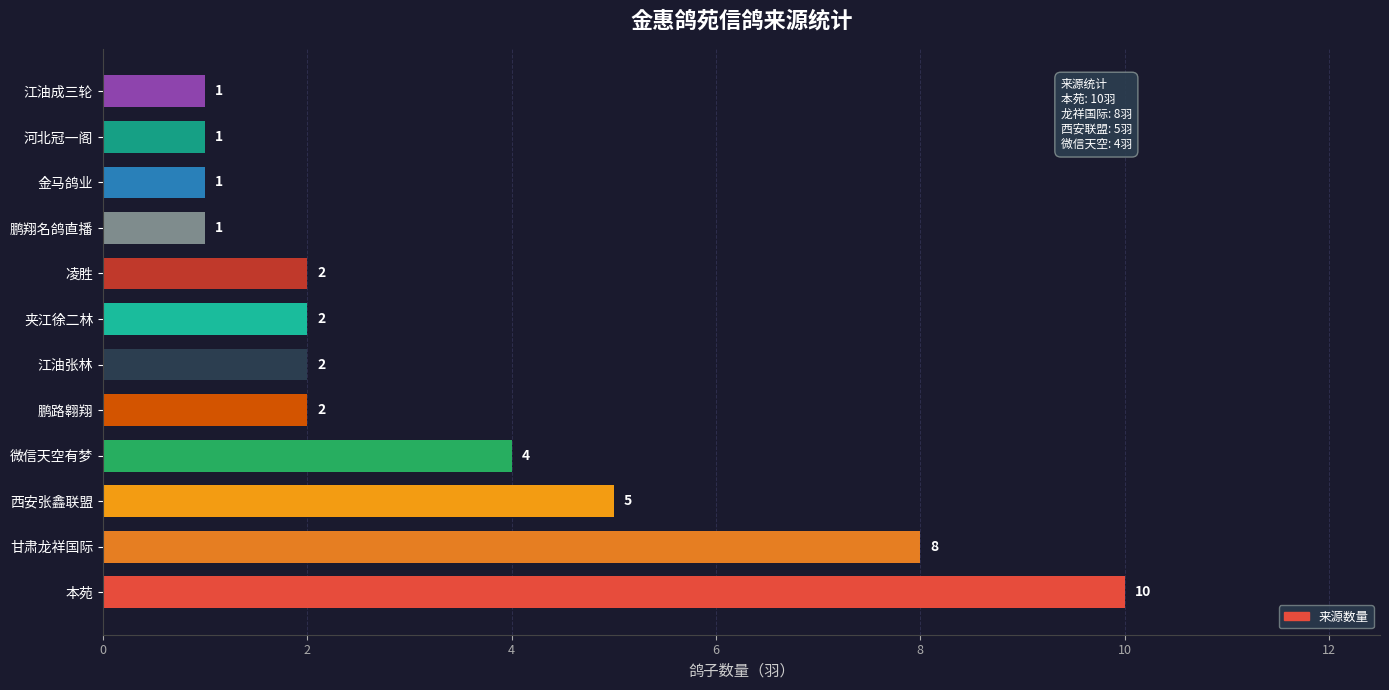

Reading top to bottom, list all the values displayed in this chart.

江油成三轮=1	河北冠一阁=1	金马鸽业=1	鹏翔名鸽直播=1	凌胜=2	夹江徐二林=2	江油张林=2	鹏路翱翔=2	微信天空有梦=4	西安张鑫联盟=5	甘肃龙祥国际=8	本苑=10